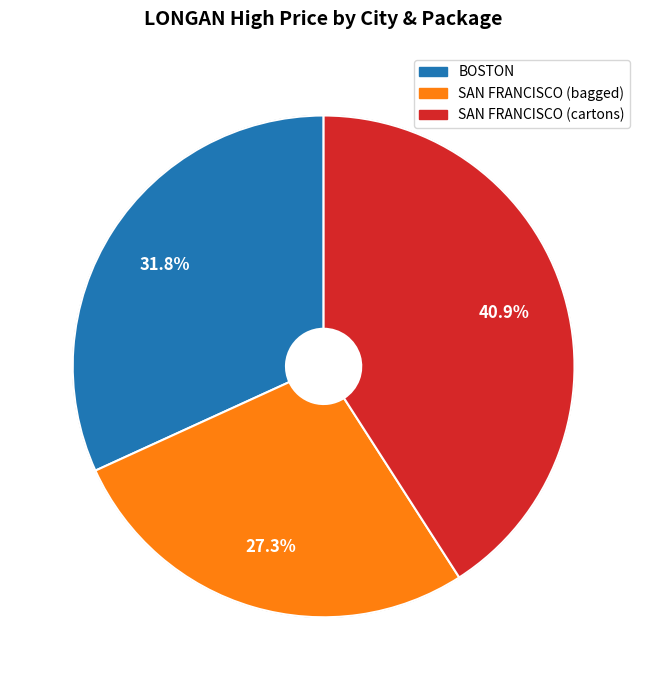

True or false: SAN FRANCISCO (cartons) accounts for 48% of the total.

False